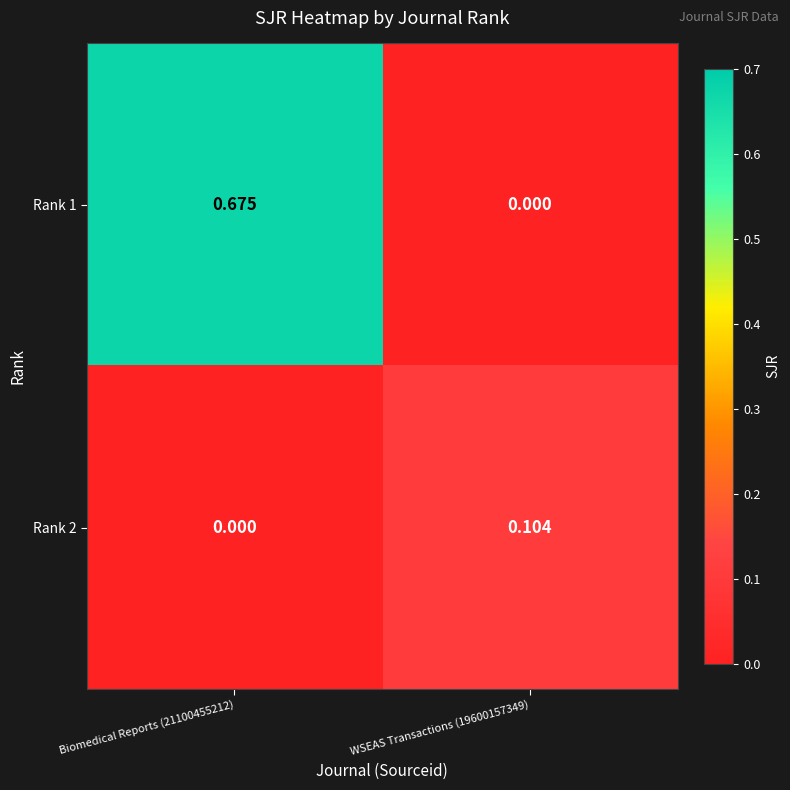

Rank the series at WSEAS Transactions (19600157349) from highest to lowest value.

Rank 2, Rank 1